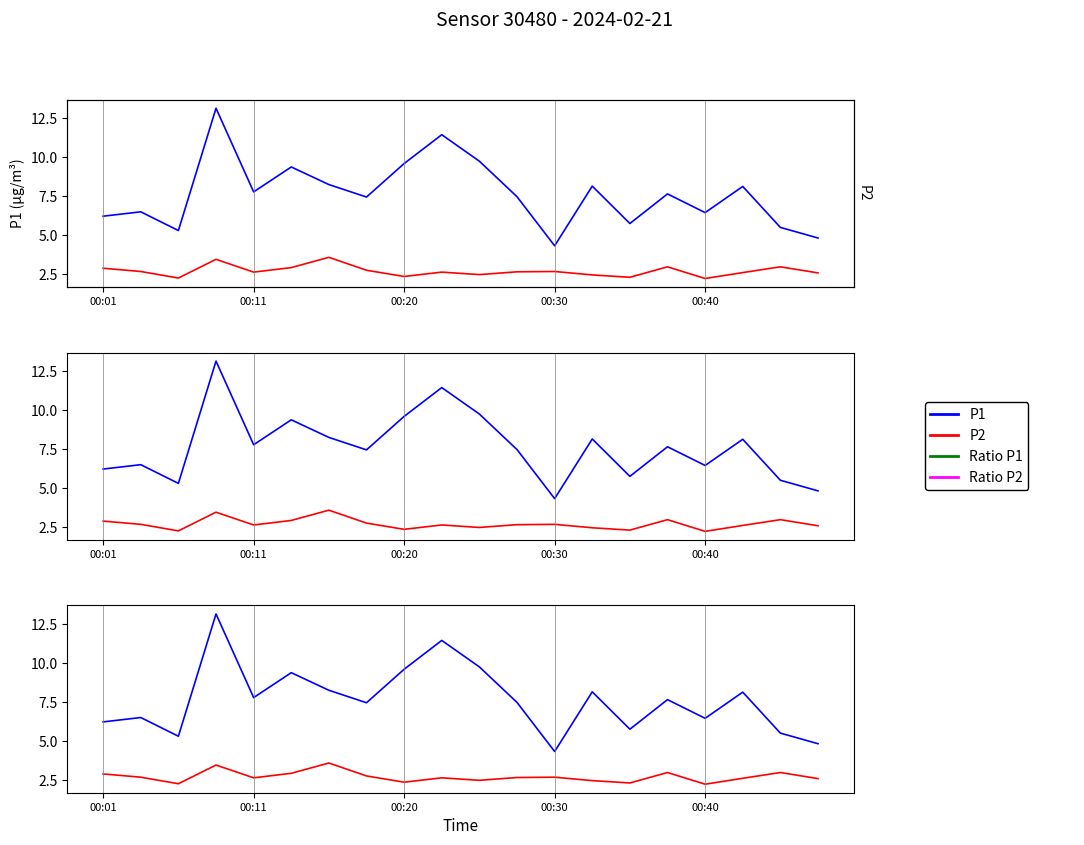

What position from the left is 17?

18